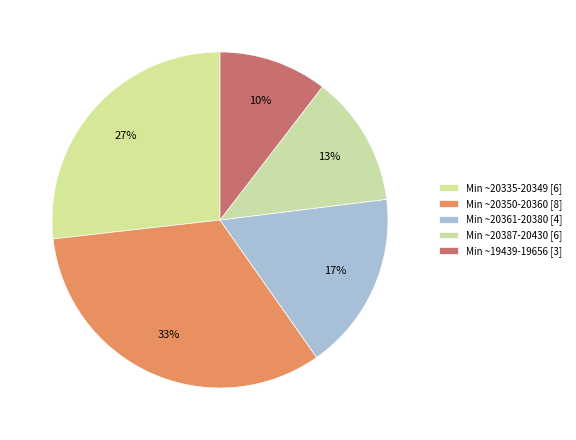

How many segments does this pie chart have?

5